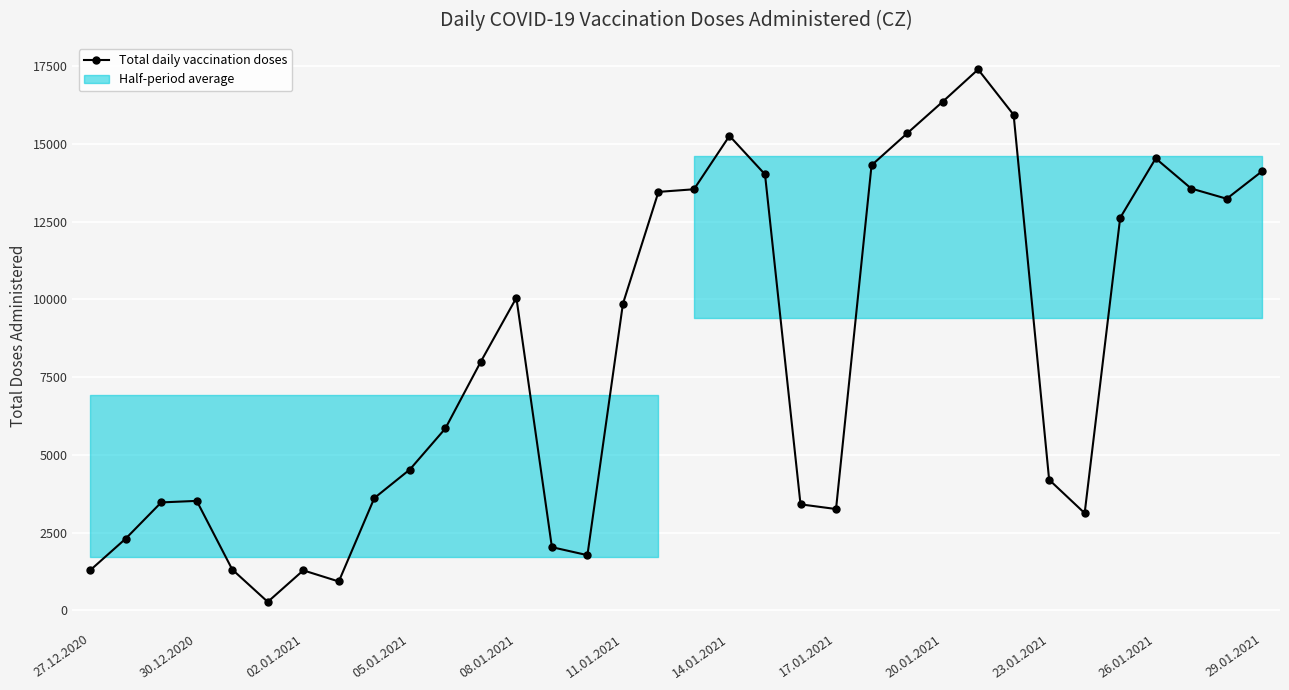

Where does the data first go above 8001?

08.01.2021